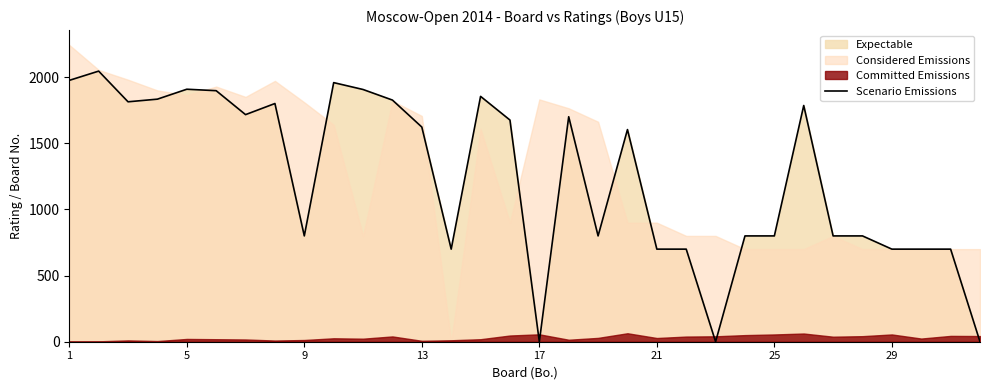

What is the highest value of the Scenario Emissions series?

2046